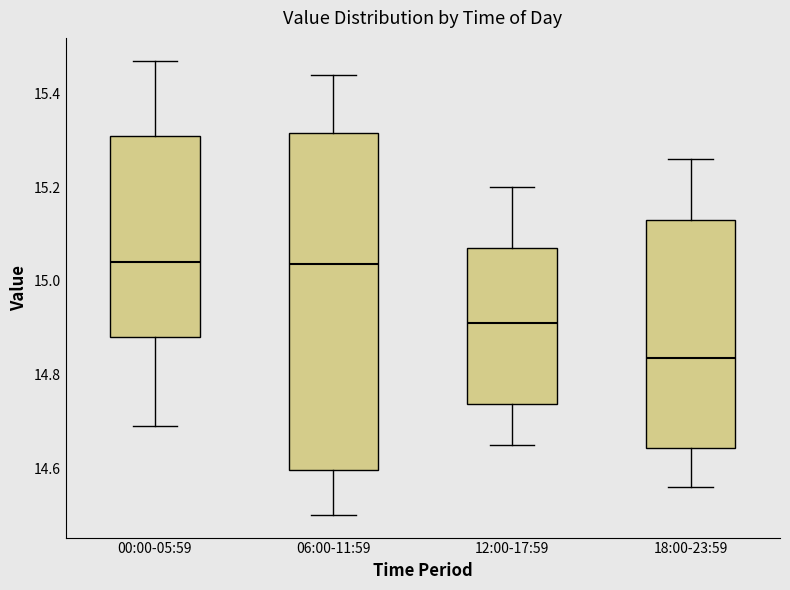

Which box has the lowest median line?

18:00-23:59